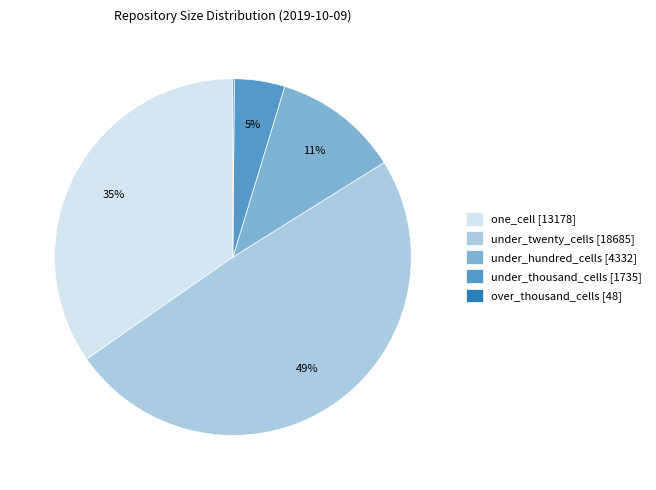

Do one_cell [13178] and under_twenty_cells [18685] together represent more than half of the pie?

Yes